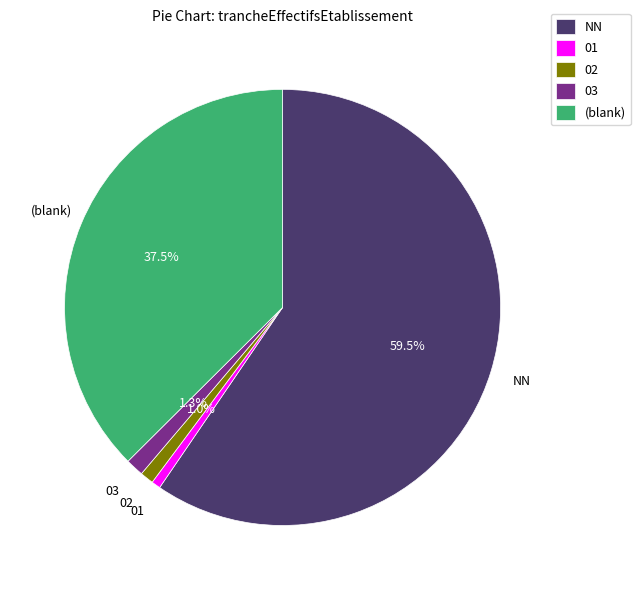

To the nearest percent, what percentage of the pie is 03?

1%